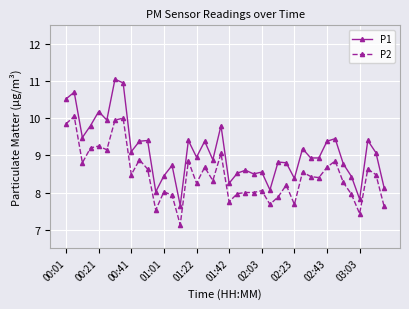

What is the minimum value for P2?

7.1